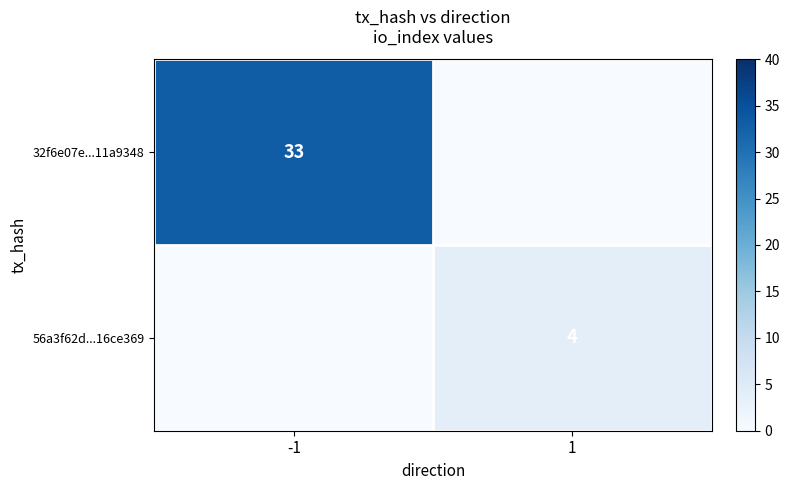

What is the total value across all series at 1?

4